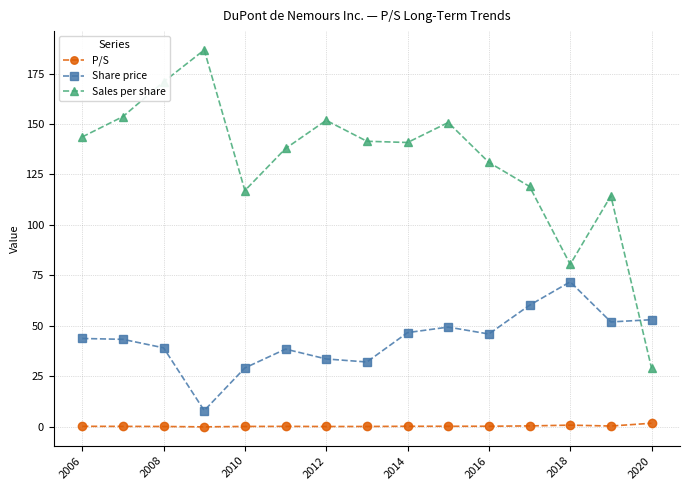

What is the greatest value displayed?

186.7